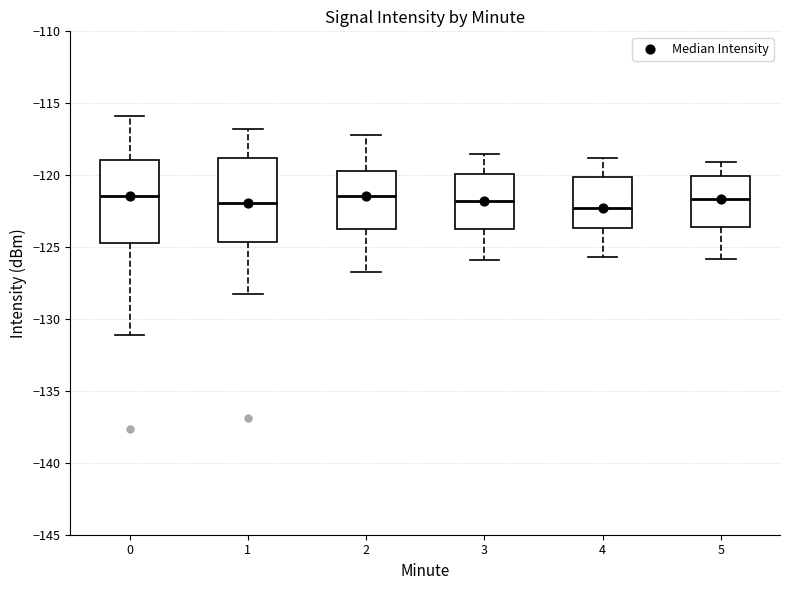

Reading left to right, transcribe this box plot: for each box, give where its median line is, the range the box spans, and where its two whiskers end, as read against the y-axis. The values are not printed on the chart, so give them approximately, as read against the axis.

0: median -121.5, box -124.5 to -119.0, whiskers -131.0 to -116.0
1: median -122.0, box -124.5 to -119.0, whiskers -128.0 to -117.0
2: median -121.5, box -123.5 to -119.5, whiskers -126.5 to -117.0
3: median -122.0, box -123.5 to -120.0, whiskers -126.0 to -118.5
4: median -122.0, box -123.5 to -120.0, whiskers -125.5 to -119.0
5: median -121.5, box -123.5 to -120.0, whiskers -126.0 to -119.0